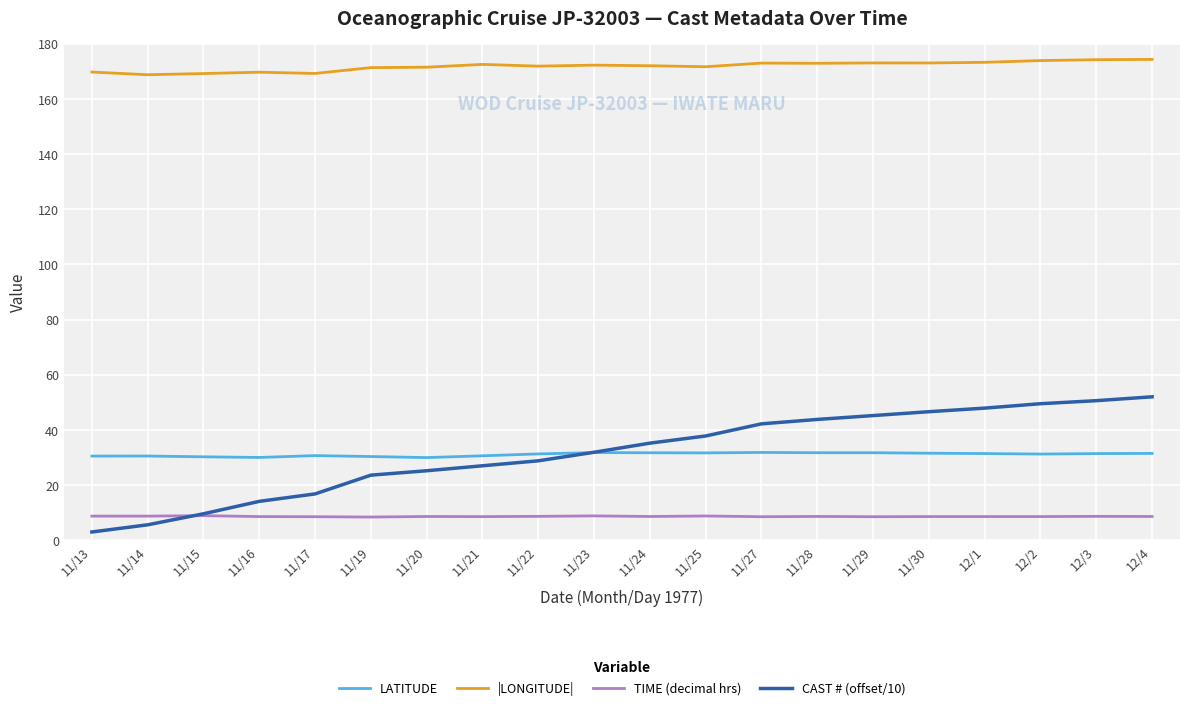

True or false: |LONGITUDE| and LATITUDE intersect in this chart.

False